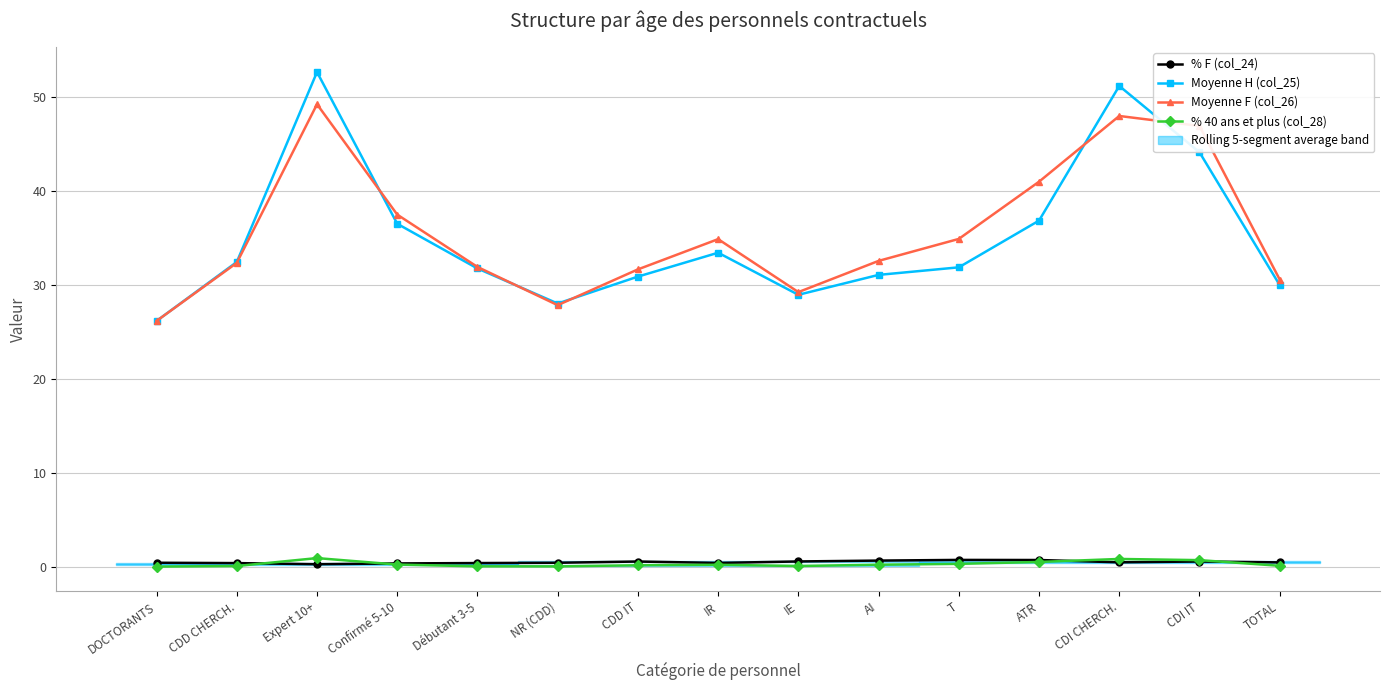

Where is % 40 ans et plus (col_28) nearest to the value 0?

DOCTORANTS